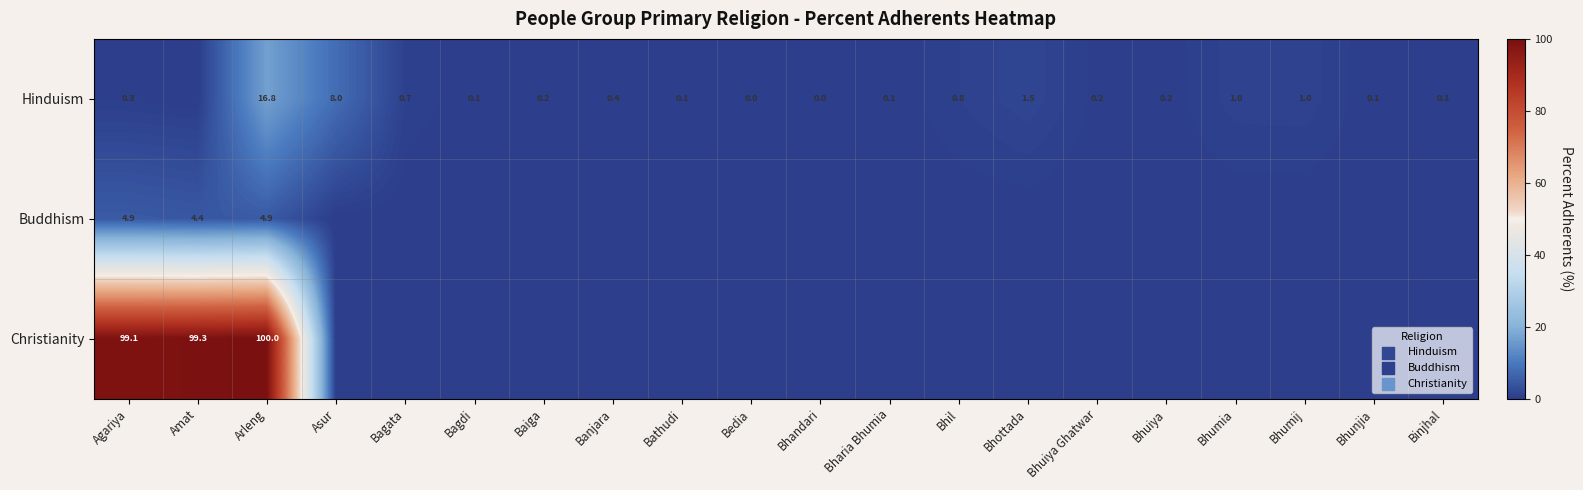

True or false: Hinduism has a value of 0.0 at Bhunjia.

False